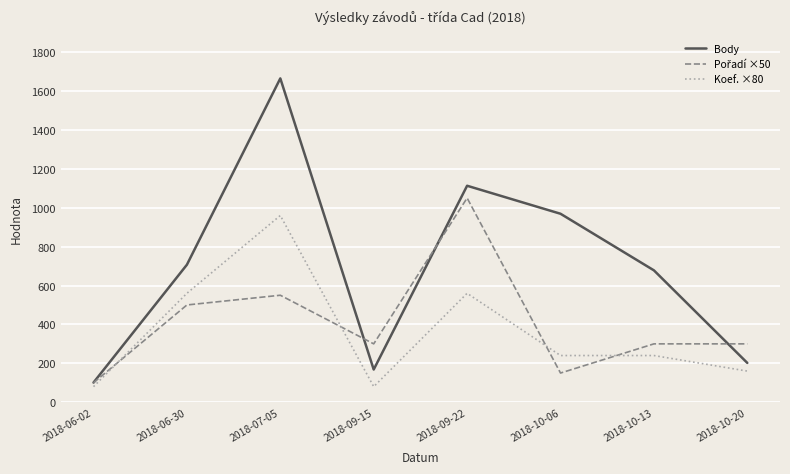

At which category is the sum across all series the highest?

2018-07-05